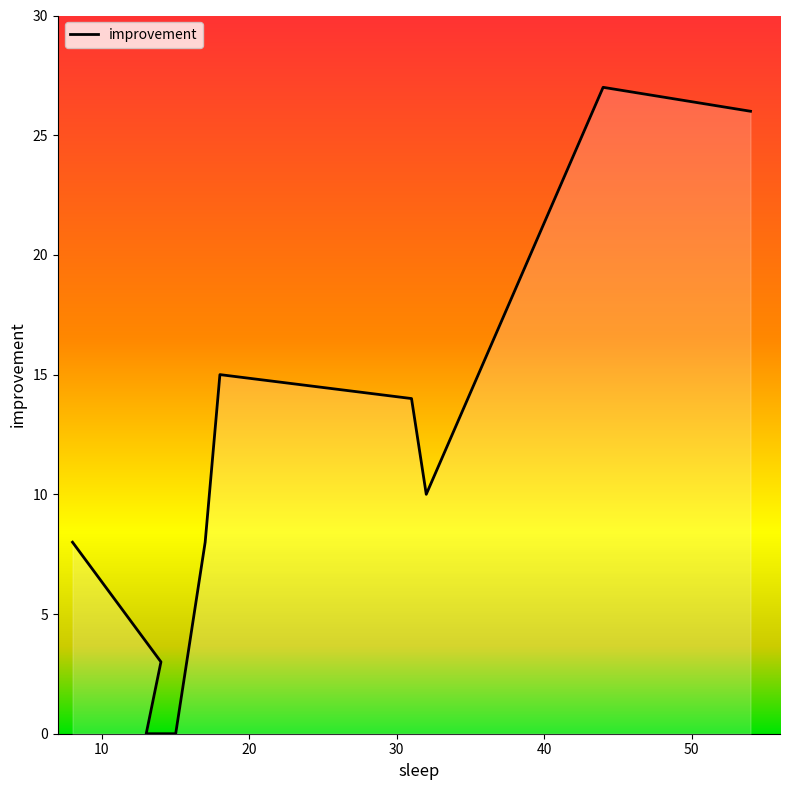

How many points are lower than both their immediate neighbors (excluding endpoints)?

1